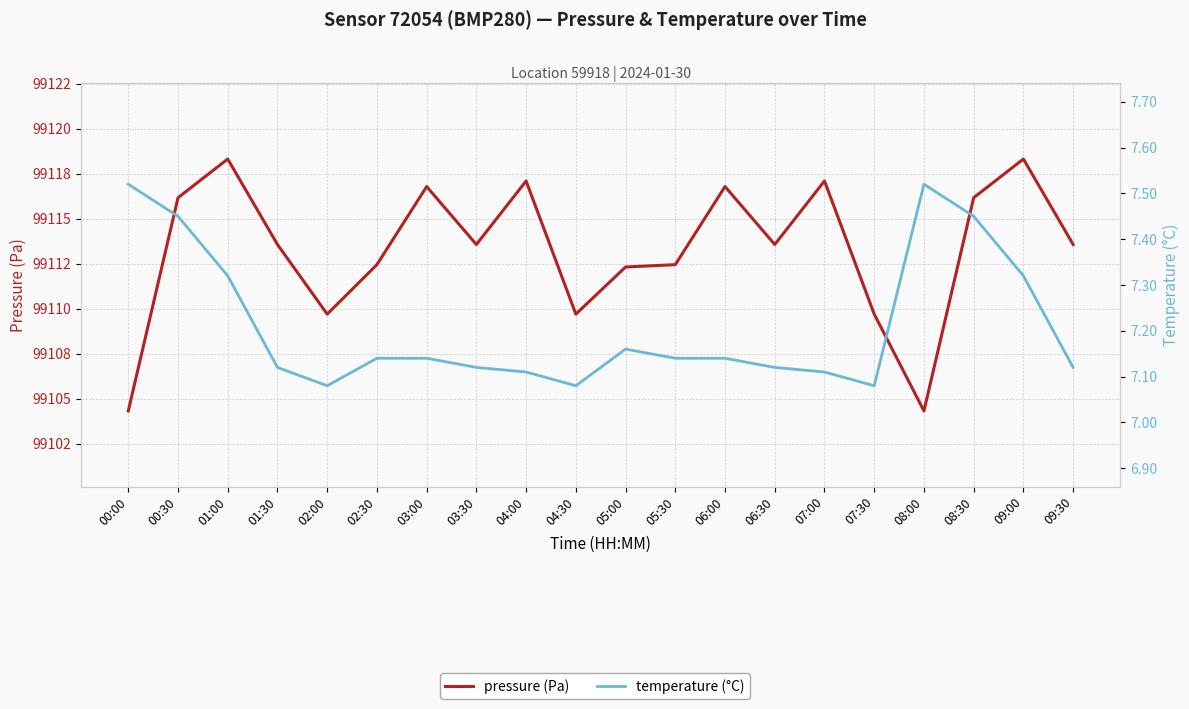

How many distinct data groups are displayed?

2